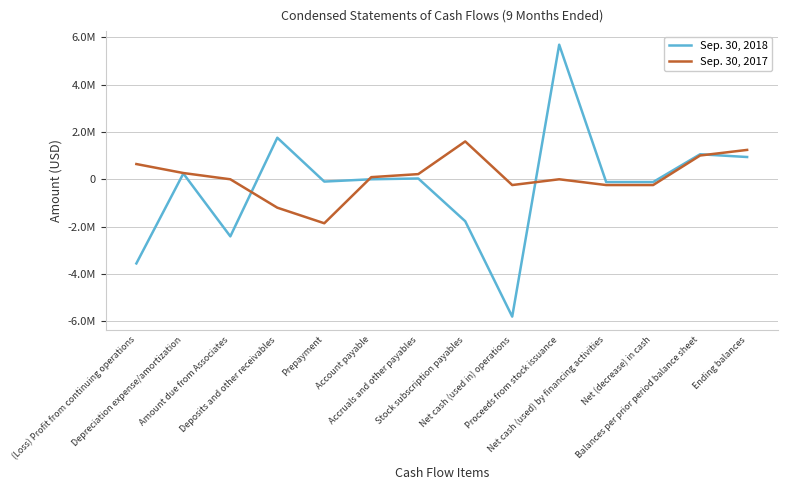

Does the chart have visible grid lines?

Yes